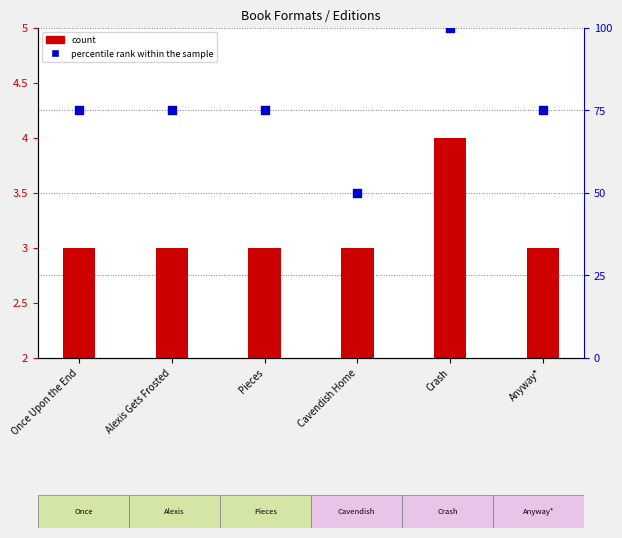

Is the value of count at Pieces greater than the value of percentile rank within the sample at Alexis Gets Frosted?

No